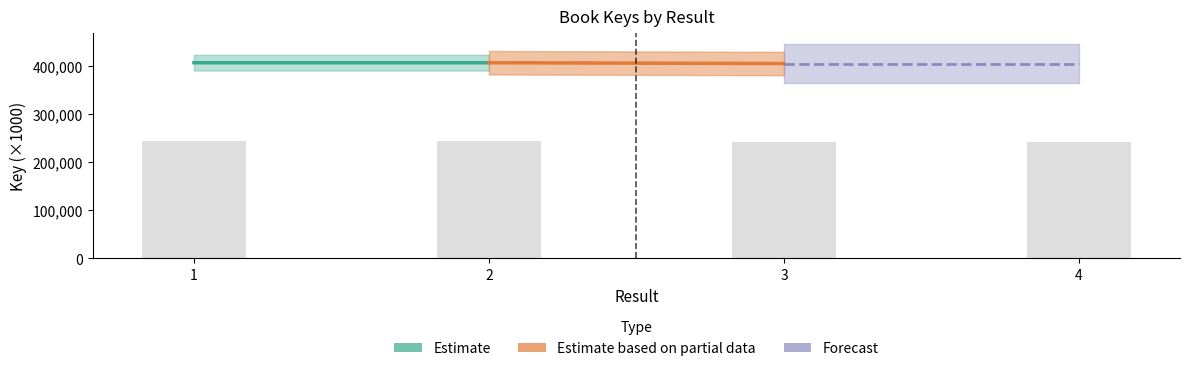

The value at 1 is 244730.0. True or false?

True